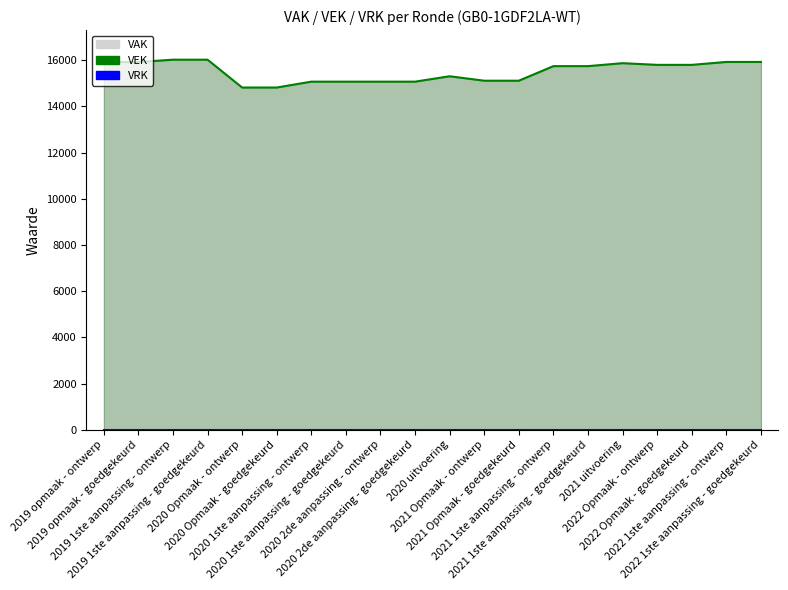

Is the value of VRK at 2021 1ste aanpassing - ontwerp greater than the value of VEK at 2019 1ste aanpassing - goedgekeurd?

No